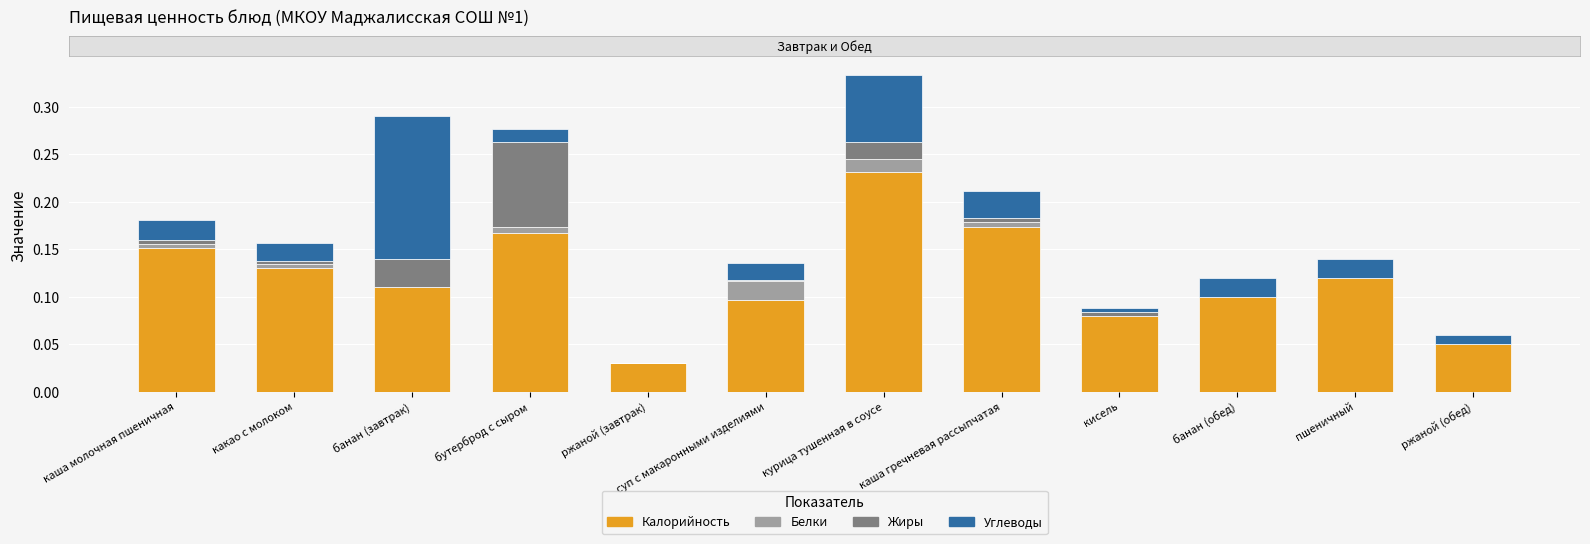

What are all the series names shown in the legend?

Калорийность, Белки, Жиры, Углеводы